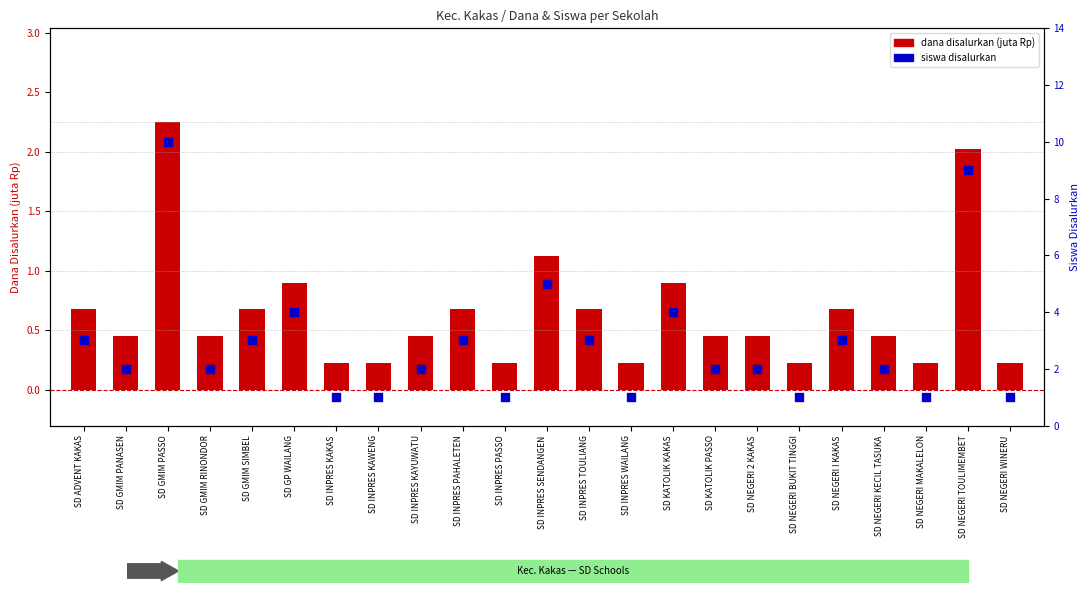

What is the total value across all series at SD ADVENT KAKAS?

3.7